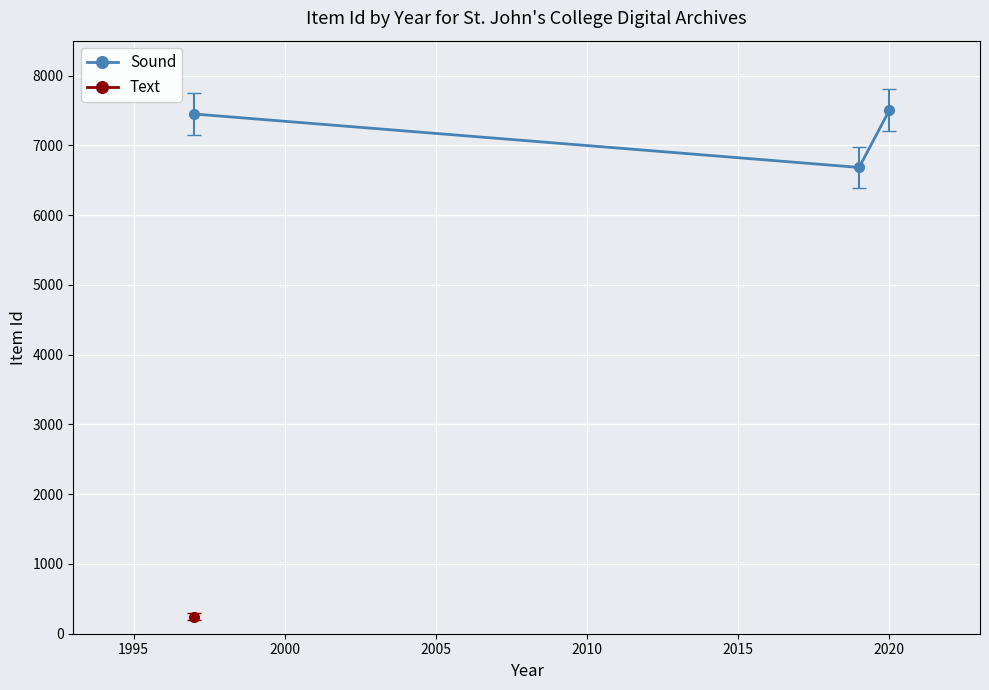

How many data points in Sound are less than 7449?

1